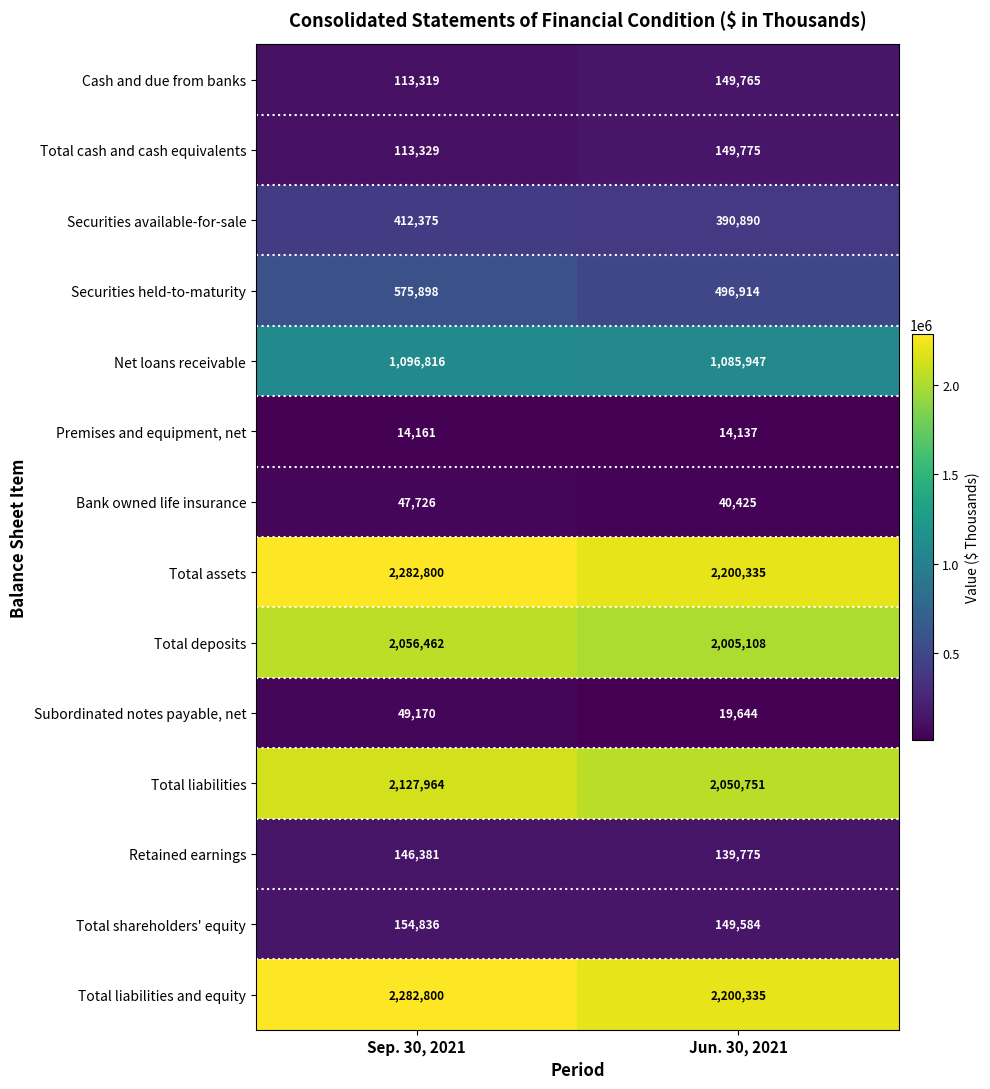

At which category is the sum across all series the highest?

Sep. 30, 2021